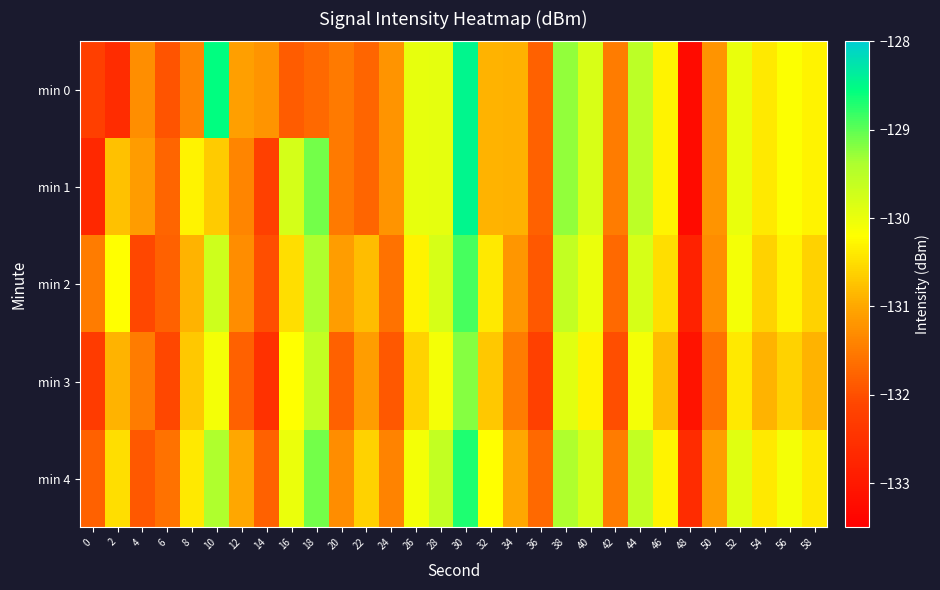

Reading left to right, extract all data points from this chart.

min 0: 0=-132.2	2=-132.6	4=-131.3	6=-132.0	8=-131.4	10=-128.6	12=-131.1	14=-131.2	16=-131.9	18=-131.7	20=-131.5	22=-131.7	24=-131.2	26=-130.0	28=-129.9	30=-128.5	32=-130.9	34=-130.9	36=-131.8	38=-129.3	40=-129.8	42=-131.5	44=-129.5	46=-130.3	48=-133.2	50=-131.2	52=-130.0	54=-130.4	56=-130.2	58=-130.3
min 1: 0=-132.7	2=-130.8	4=-131.1	6=-131.8	8=-130.3	10=-130.7	12=-131.4	14=-132.2	16=-129.8	18=-129.1	20=-131.5	22=-131.7	24=-131.2	26=-130.0	28=-129.9	30=-128.5	32=-130.9	34=-130.9	36=-131.8	38=-129.3	40=-129.8	42=-131.5	44=-129.5	46=-130.3	48=-133.2	50=-131.2	52=-130.0	54=-130.4	56=-130.2	58=-130.3
min 2: 0=-131.5	2=-130.2	4=-132.1	6=-131.8	8=-130.9	10=-129.7	12=-131.3	14=-132.0	16=-130.5	18=-129.4	20=-131.1	22=-130.8	24=-131.6	26=-130.3	28=-129.8	30=-128.9	32=-130.4	34=-131.2	36=-131.9	38=-129.6	40=-130.0	42=-131.7	44=-129.8	46=-130.5	48=-132.8	50=-131.3	52=-130.1	54=-130.6	56=-130.3	58=-130.6
min 3: 0=-132.3	2=-130.9	4=-131.5	6=-132.1	8=-130.7	10=-130.1	12=-131.8	14=-132.5	16=-130.2	18=-129.6	20=-131.8	22=-131.1	24=-131.9	26=-130.6	28=-130.1	30=-129.2	32=-130.7	34=-131.5	36=-132.2	38=-129.9	40=-130.3	42=-132.0	44=-130.1	46=-130.8	48=-133.1	50=-131.6	52=-130.4	54=-130.9	56=-130.6	58=-130.9
min 4: 0=-131.8	2=-130.5	4=-131.9	6=-131.6	8=-130.4	10=-129.4	12=-131.0	14=-131.8	16=-130.0	18=-129.1	20=-131.3	22=-130.6	24=-131.4	26=-130.1	28=-129.6	30=-128.7	32=-130.2	34=-131.0	36=-131.7	38=-129.4	40=-129.8	42=-131.5	44=-129.6	46=-130.3	48=-132.6	50=-131.1	52=-129.9	54=-130.4	56=-130.1	58=-130.4